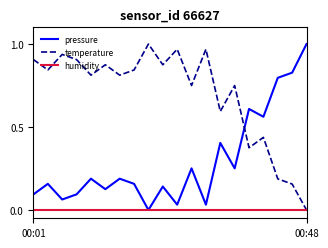

List the series in order of their overall mean, highest first.

temperature, pressure, humidity